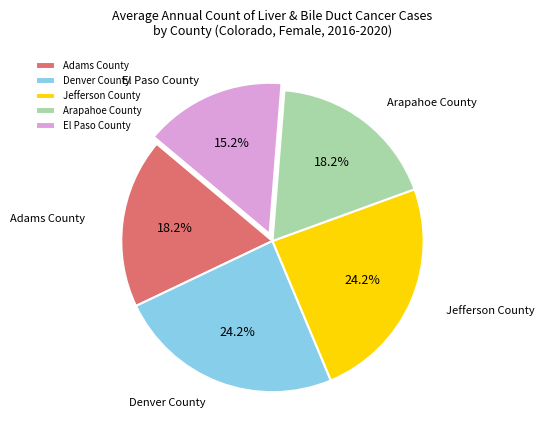

To the nearest percent, what is the difference between the largest and smallest slice percentages?

9%